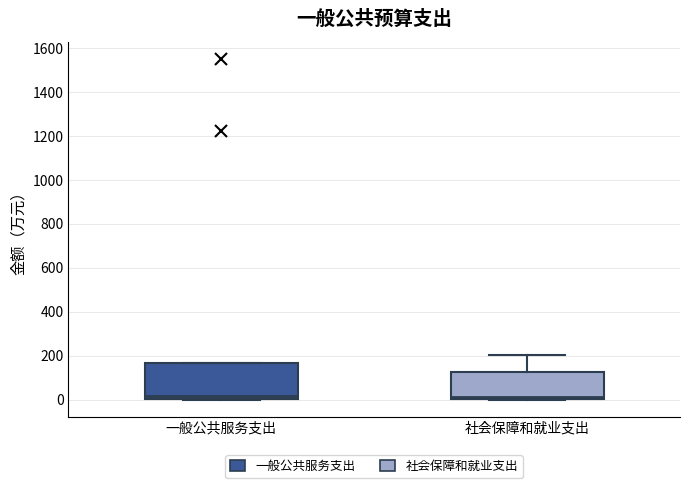

Comparing the boxes themselves (not the whiskers), which one is the tallest?

一般公共服务支出